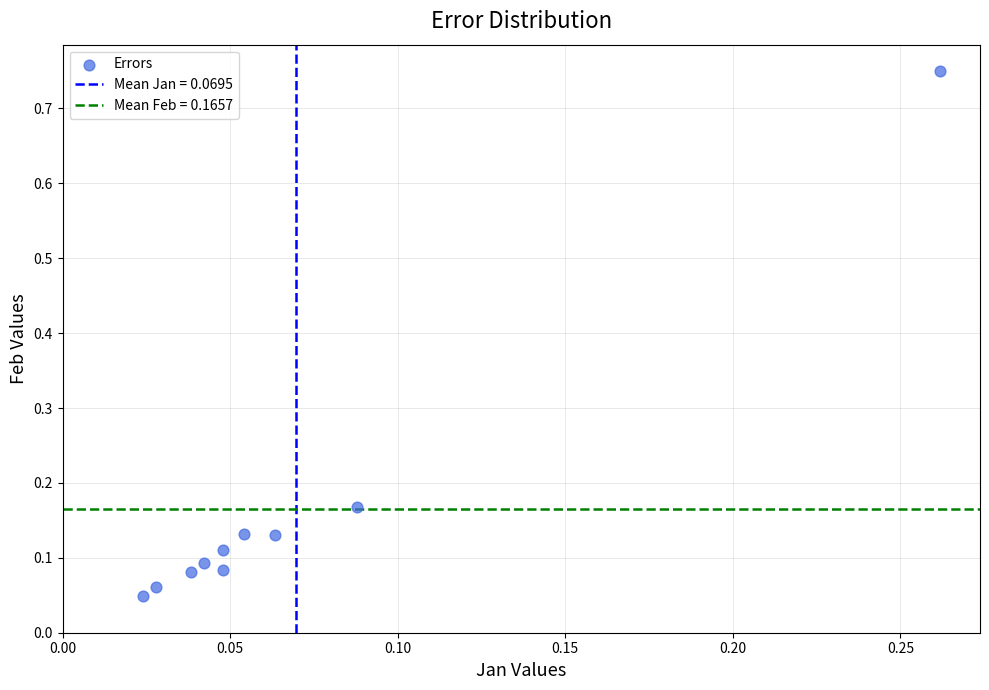

Count the number of points in this scatter plot.

10